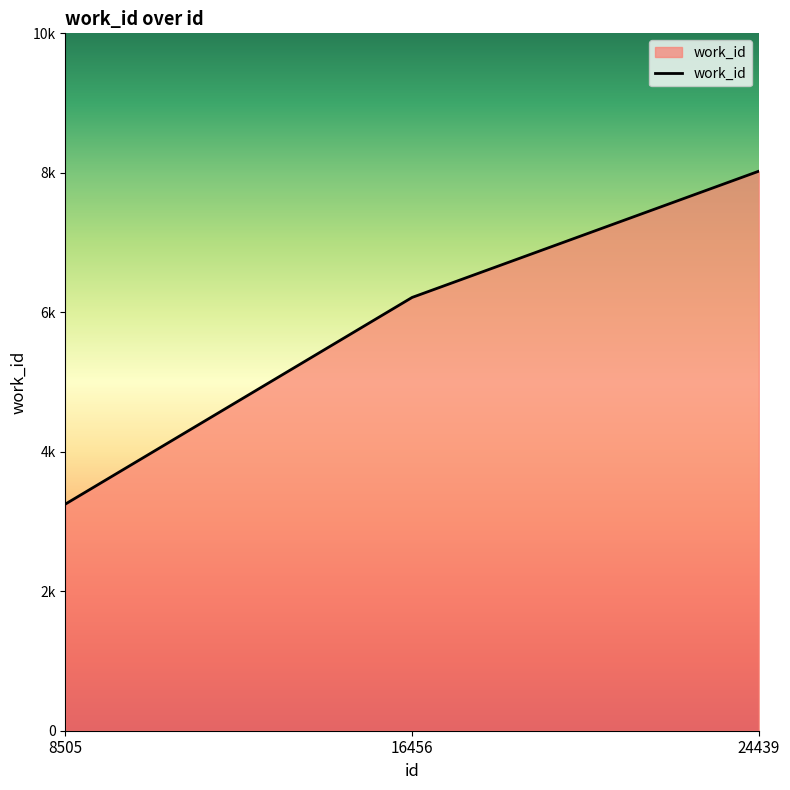

Reading left to right, extract all data points from this chart.

8505=3250	16456=6213	24439=8023